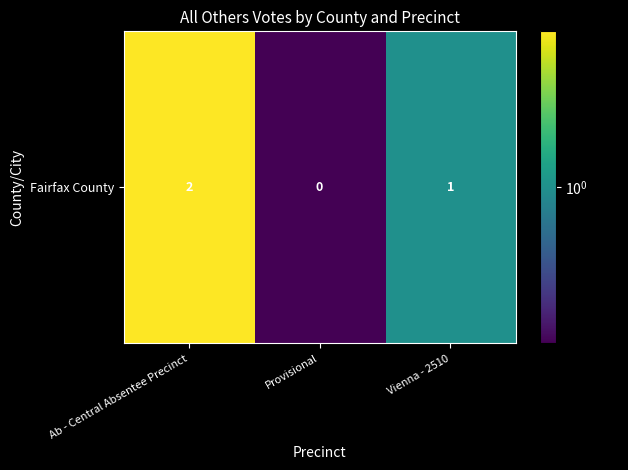

True or false: the data shows 0.9 at Ab - Central Absentee Precinct.

False